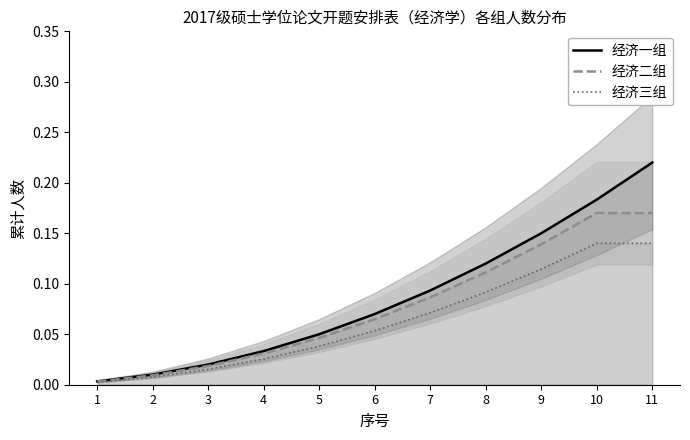

What is the sum of the 经济二组 values at 4 and 11?

0.2